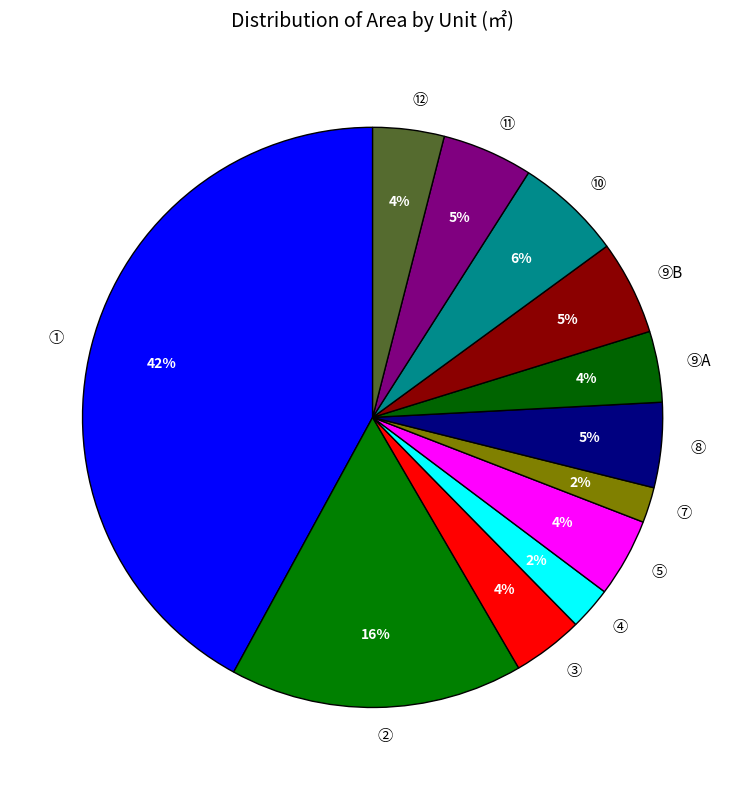

Combined, do ② and ⑨A account for over 50%?

No